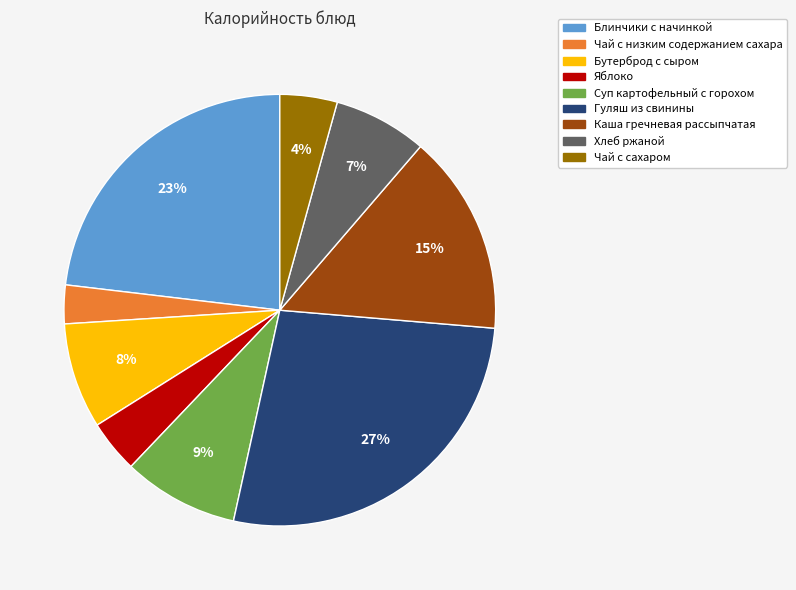

The Бутерброд с сыром slice represents 8% of the pie. True or false?

True